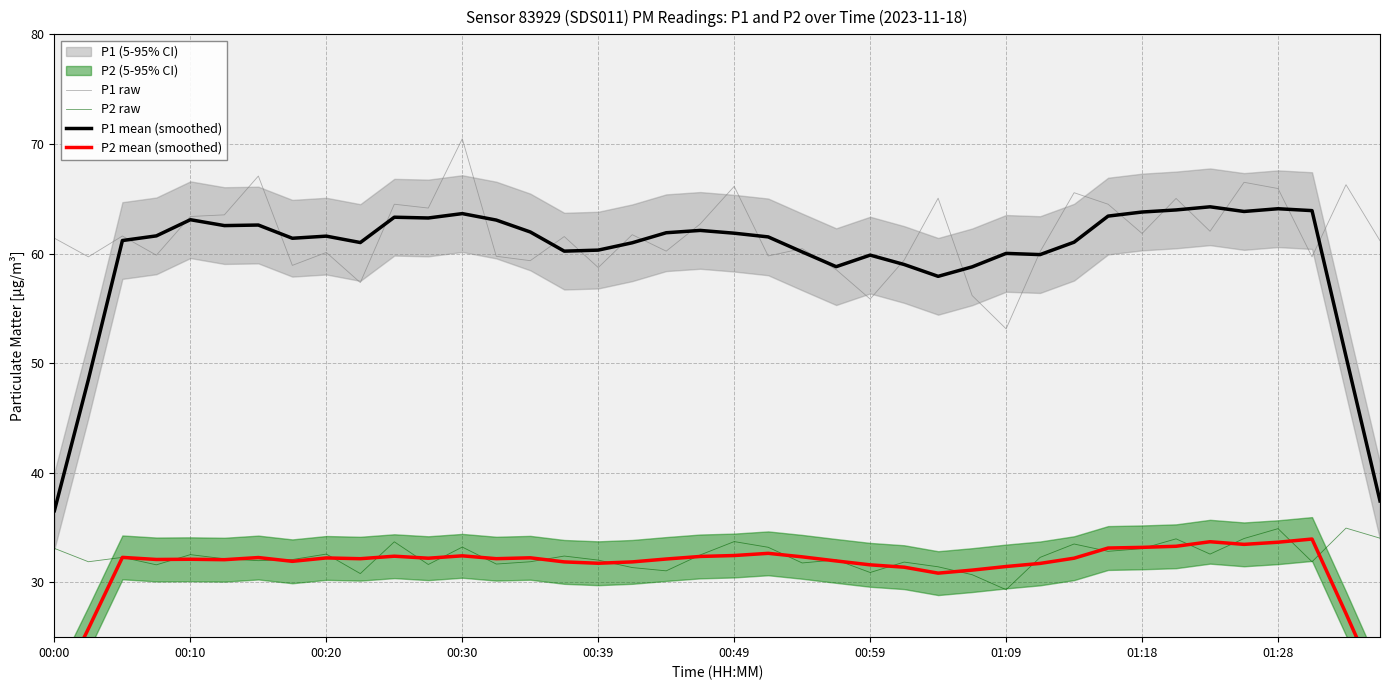

Read the P1 mean (smoothed) value at 00:10.

63.1